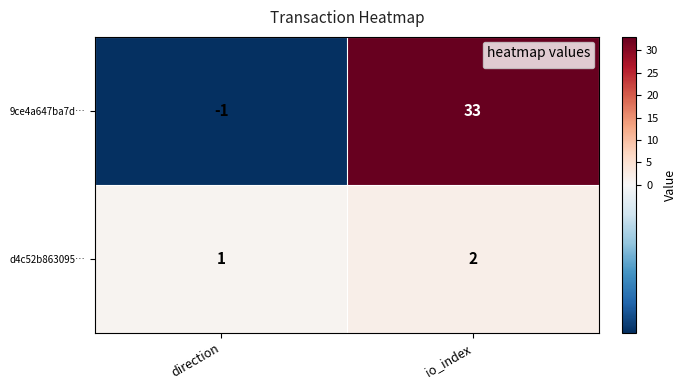

How many data points in d4c52b863095… are less than 2?

1